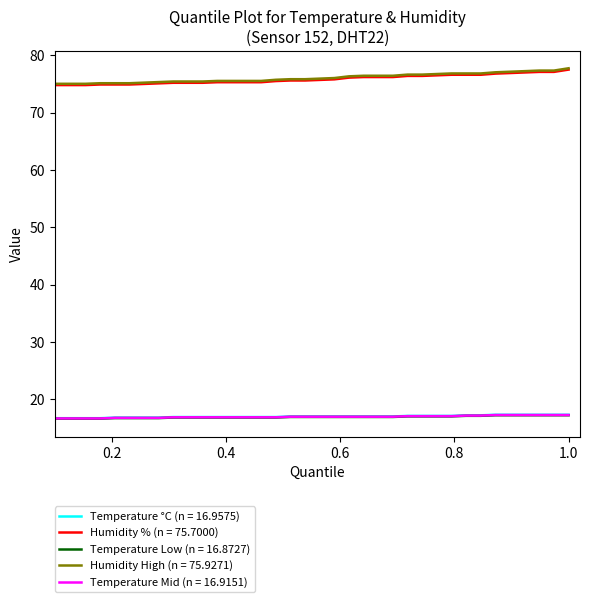

True or false: Temperature °C (n = 16.9575) and Humidity High (n = 75.9271) cross at least once.

False